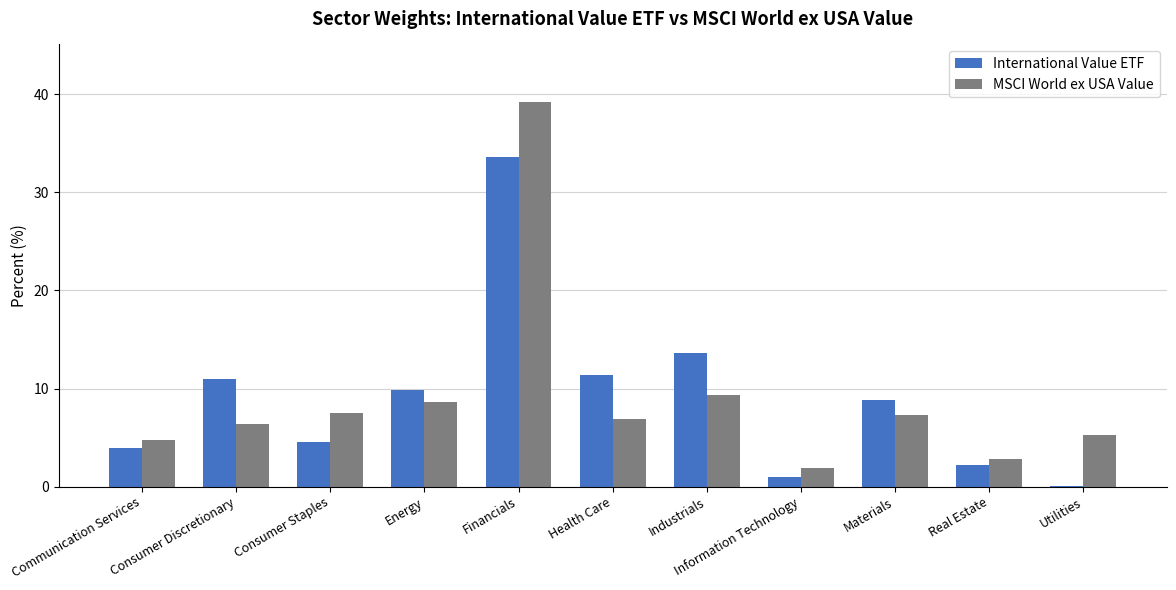

What are all the series names shown in the legend?

International Value ETF, MSCI World ex USA Value